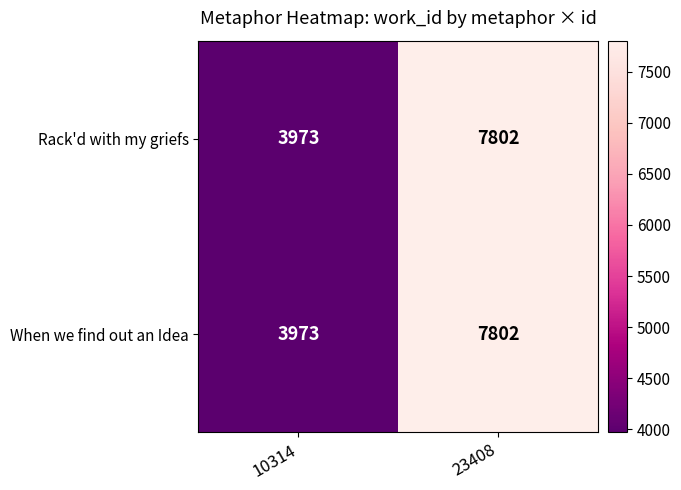

At how many categories does at least one series exceed 5166?

1